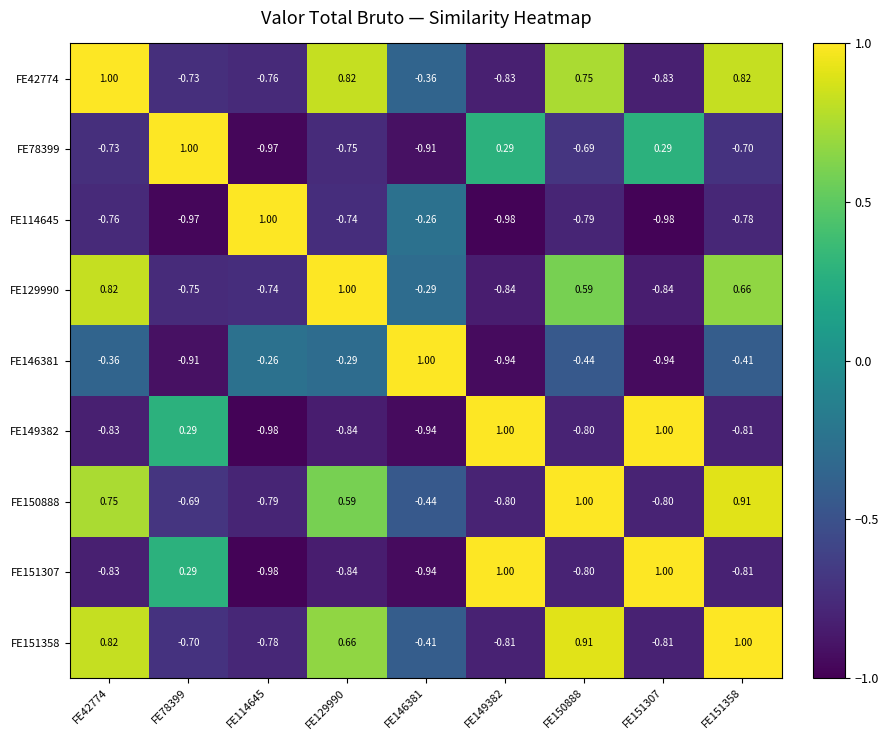

How many data points does each series have?

9